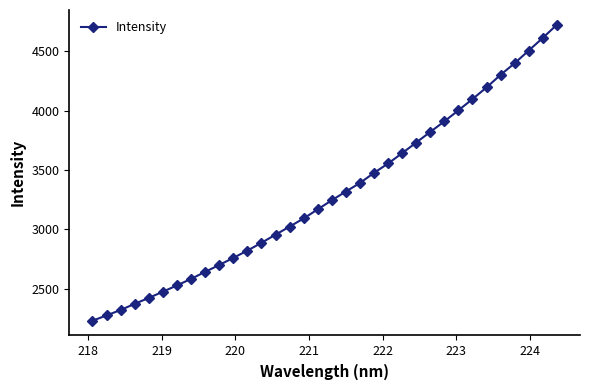

What is the difference between the second highest and second lowest values?

2337.9